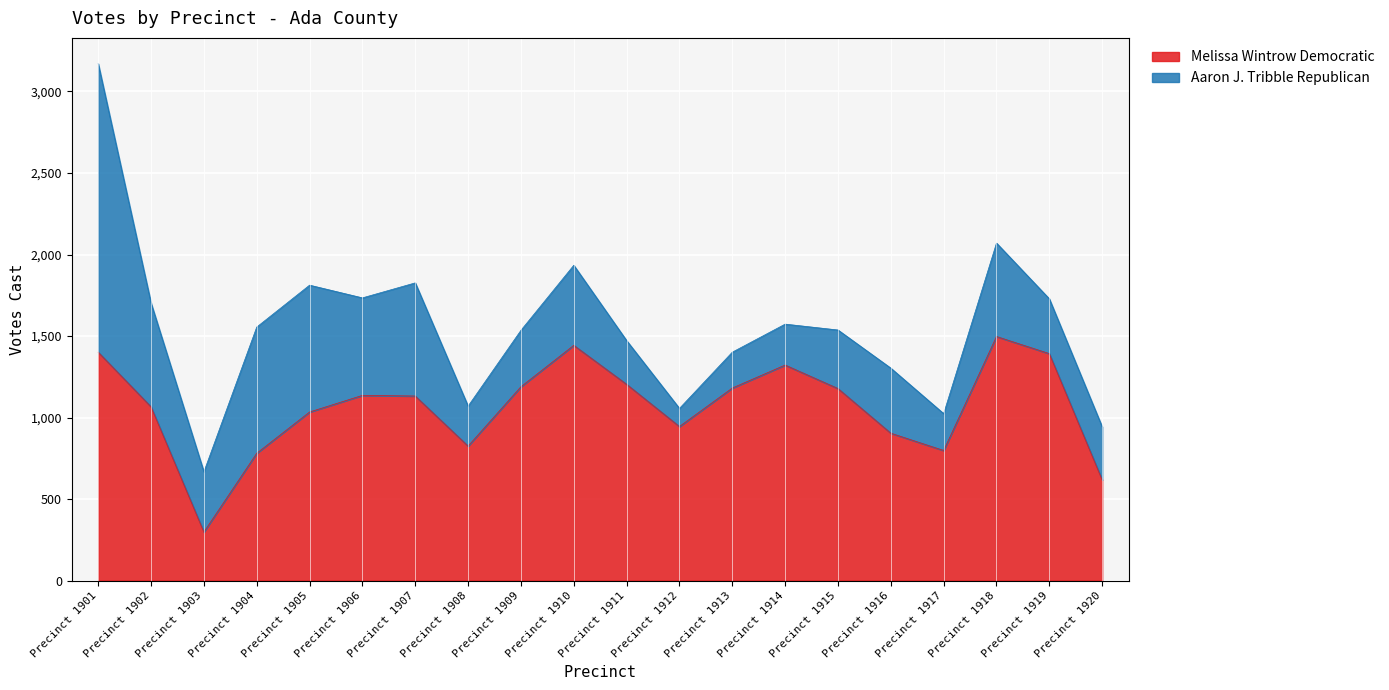

What is the change in value from Precinct 1904 to Precinct 1914?

+541